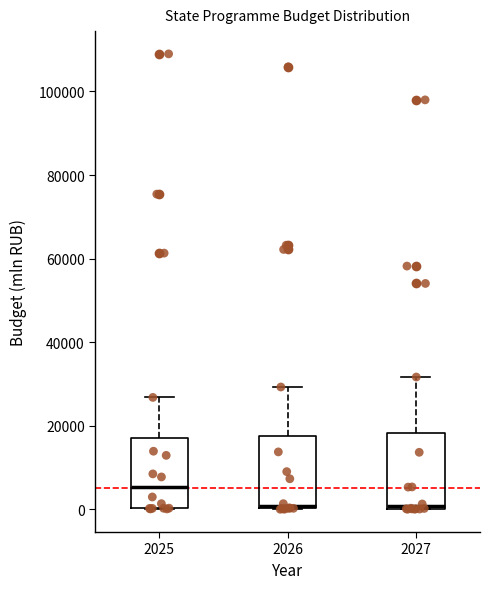

Where is the lower edge of the box at x = 2025 on the y-axis? The values are not printed on the chart, so give them approximately, as read against the axis.

0